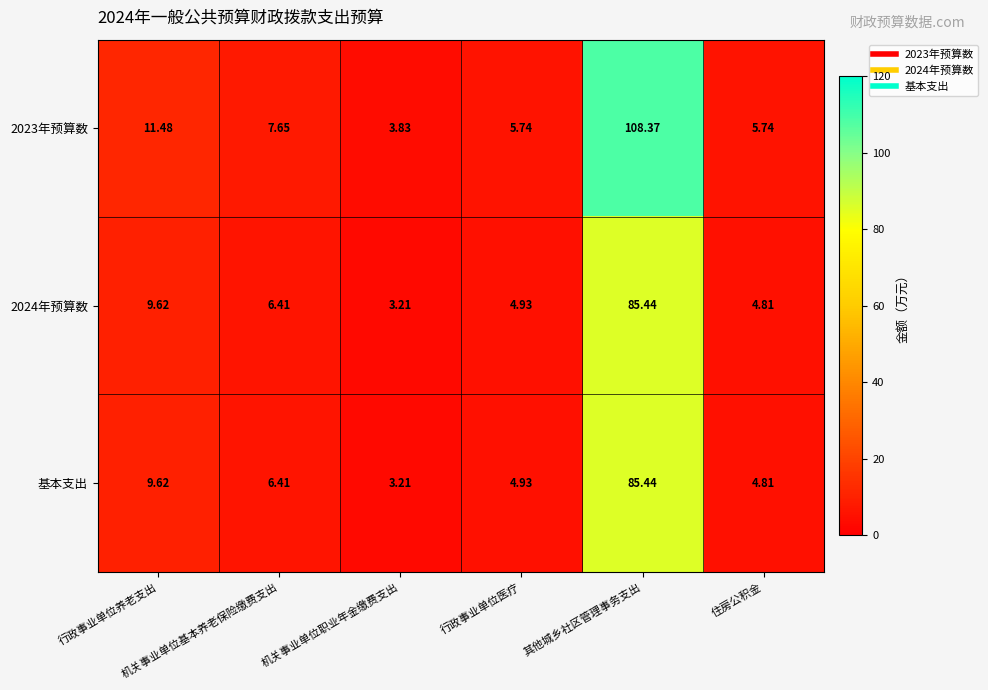

Count the number of categories in the chart.

6